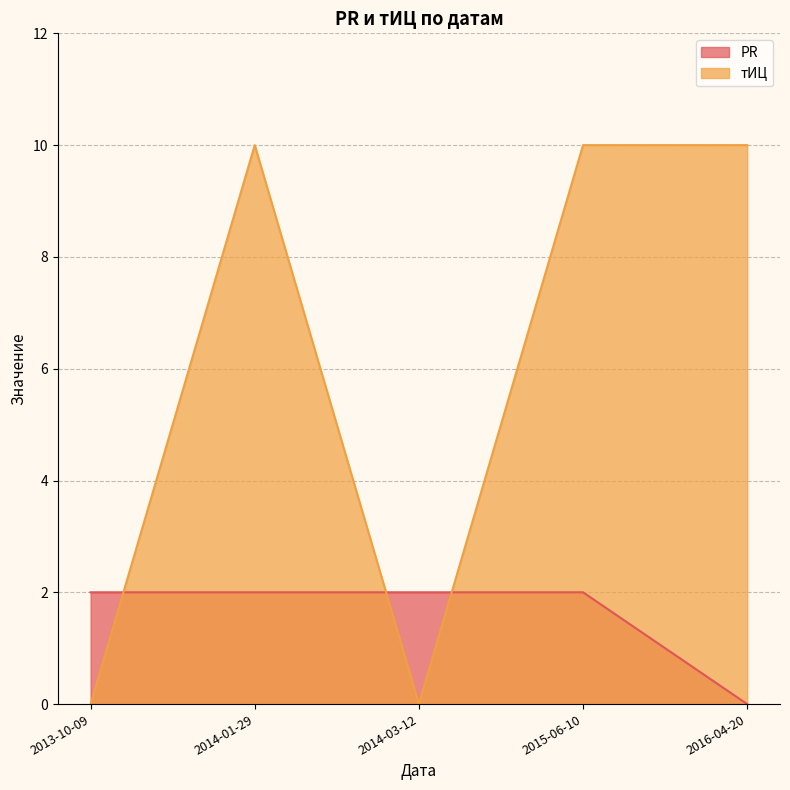

Which series ends up on top after the final intersection of тИЦ and PR?

тИЦ